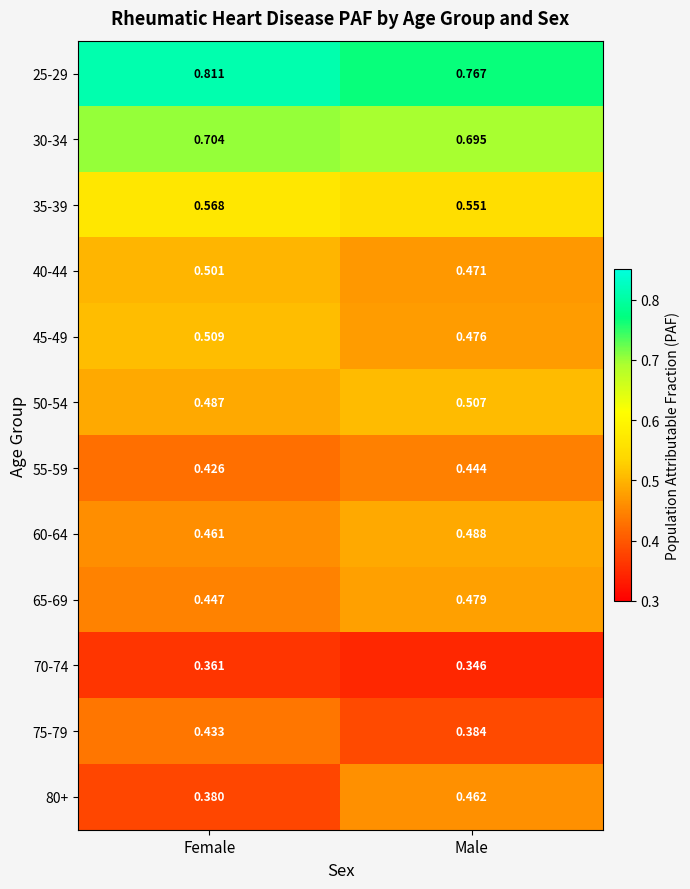

At which category is the sum across all series the highest?

Female